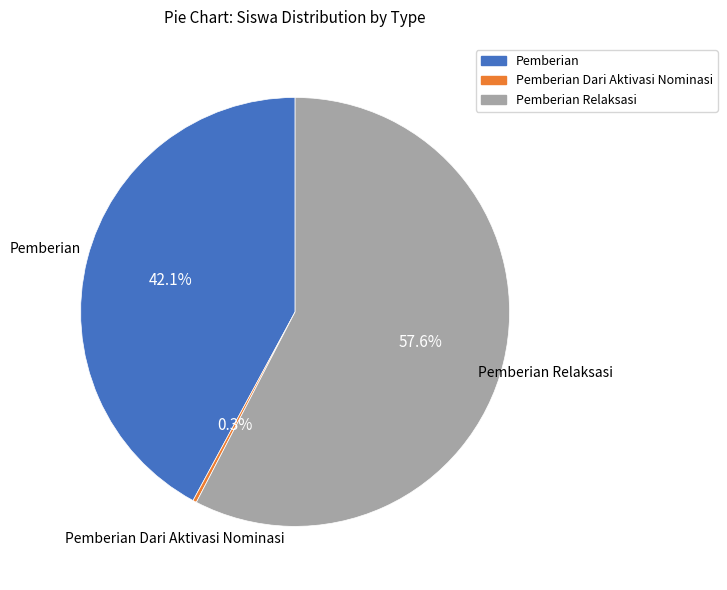

Is there any slice that represents more than half of the pie?

Yes